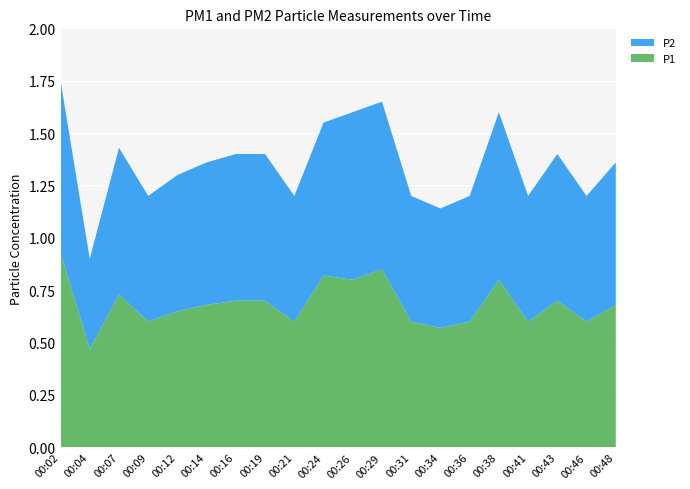

Reading left to right, list all the values displayed in this chart.

P1: 00:02=0.9	00:04=0.5	00:07=0.7	00:09=0.6	00:12=0.7	00:14=0.7	00:16=0.7	00:19=0.7	00:21=0.6	00:24=0.8	00:26=0.8	00:29=0.8	00:31=0.6	00:34=0.6	00:36=0.6	00:38=0.8	00:41=0.6	00:43=0.7	00:46=0.6	00:48=0.7
P2: 00:02=0.8	00:04=0.4	00:07=0.7	00:09=0.6	00:12=0.7	00:14=0.7	00:16=0.7	00:19=0.7	00:21=0.6	00:24=0.7	00:26=0.8	00:29=0.8	00:31=0.6	00:34=0.6	00:36=0.6	00:38=0.8	00:41=0.6	00:43=0.7	00:46=0.6	00:48=0.7